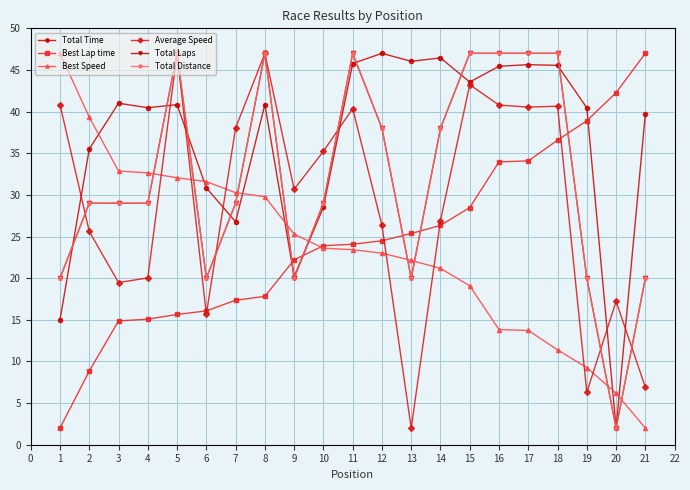

Where does the Total Time series first go above 40?

3